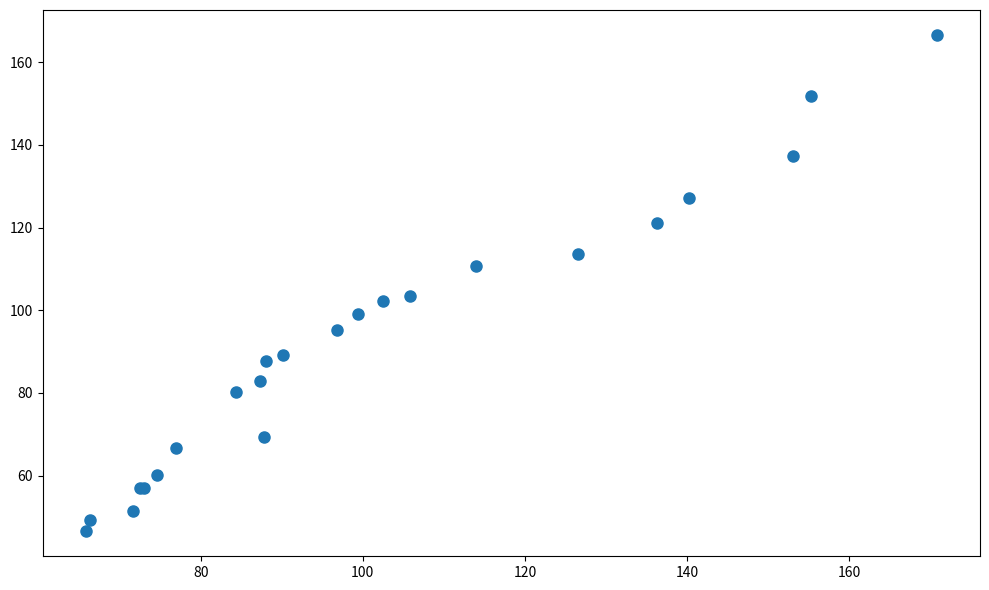

What Y value in the scatter plot is closest to 106?

103.5